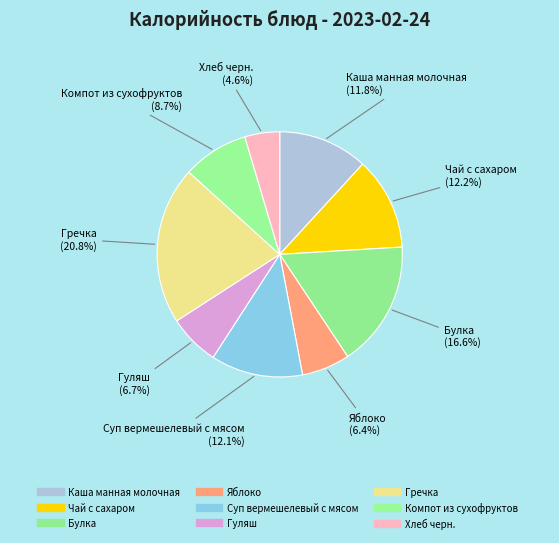

How many slices are in this pie chart?

9